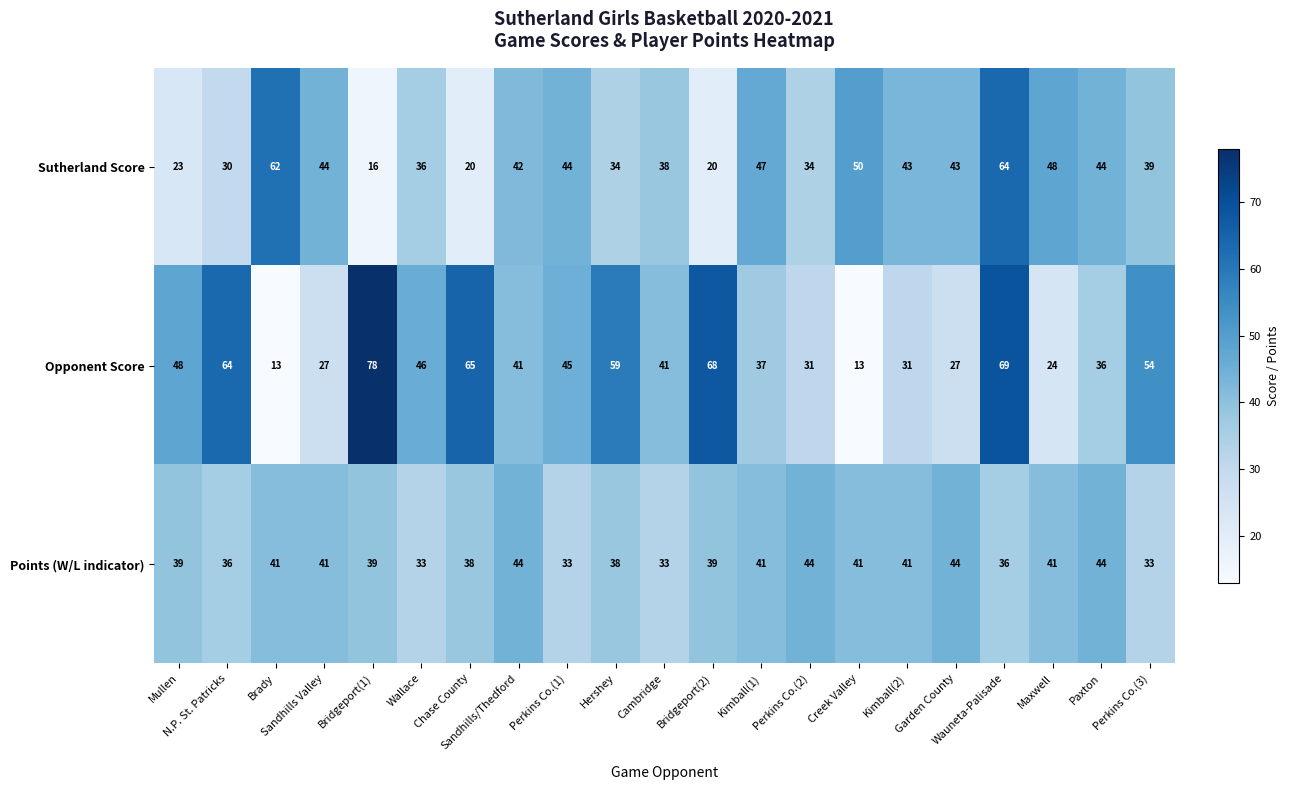

List the series in order of their peak value, highest first.

Opponent Score, Sutherland Score, Points (W/L indicator)